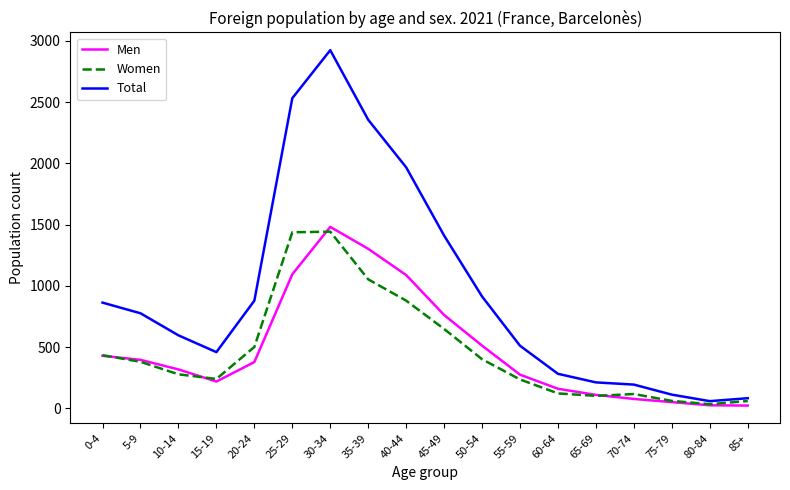

Is the value of Men at 45-49 greater than the value of Total at 45-49?

No